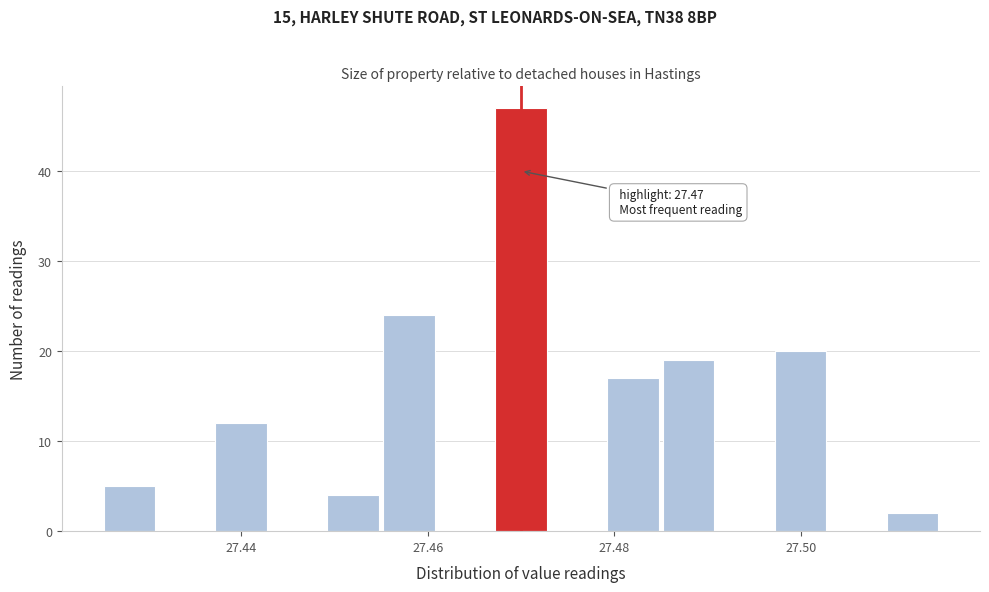

Around what value on the x-axis is the tallest bar? Give the approximate position of its centre, as read against the axis.

27.470